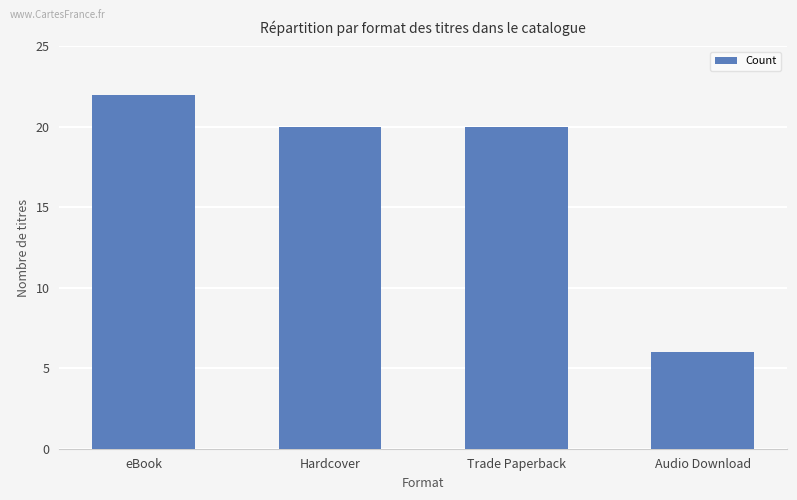

Reading left to right, list all the values displayed in this chart.

22	20	20	6